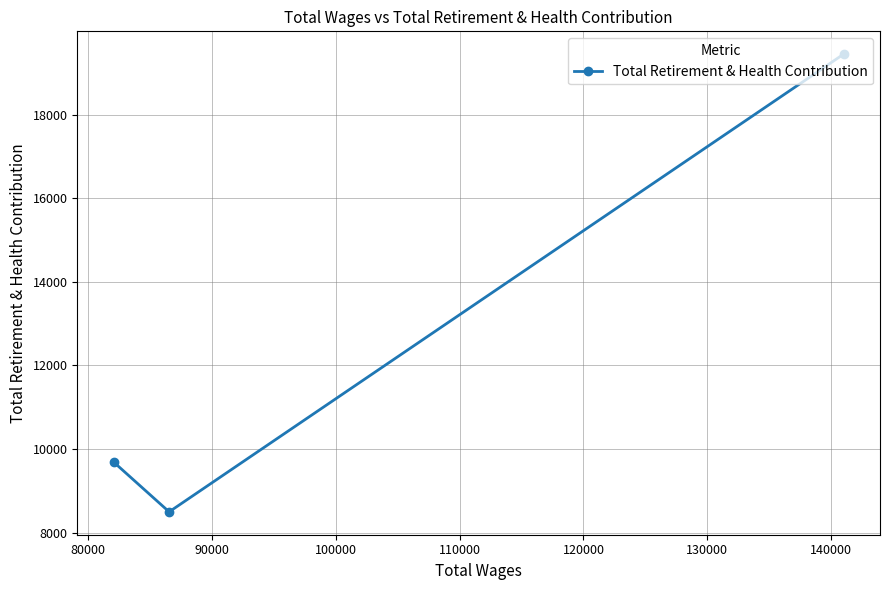

Reading left to right, transcribe all the data shown in this chart.

9685	8496	19448